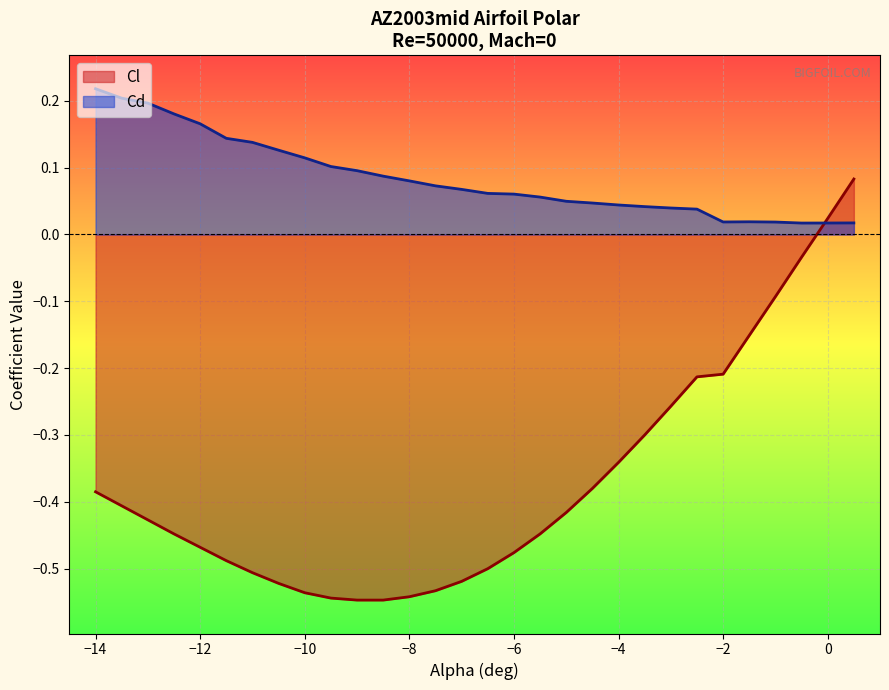

Does the chart display data point markers on the line(s)?

No